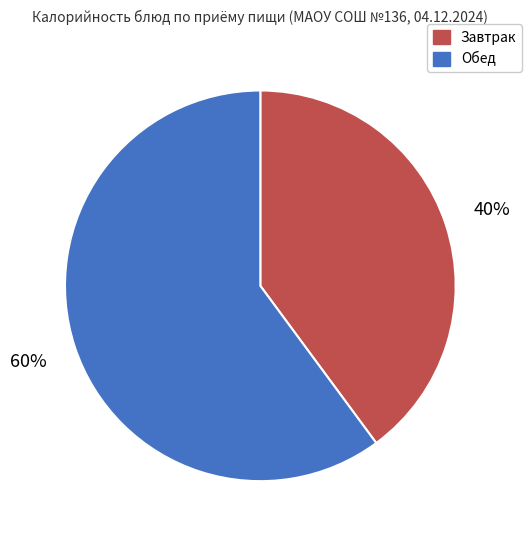

Which category has the smallest portion of the pie?

Завтрак